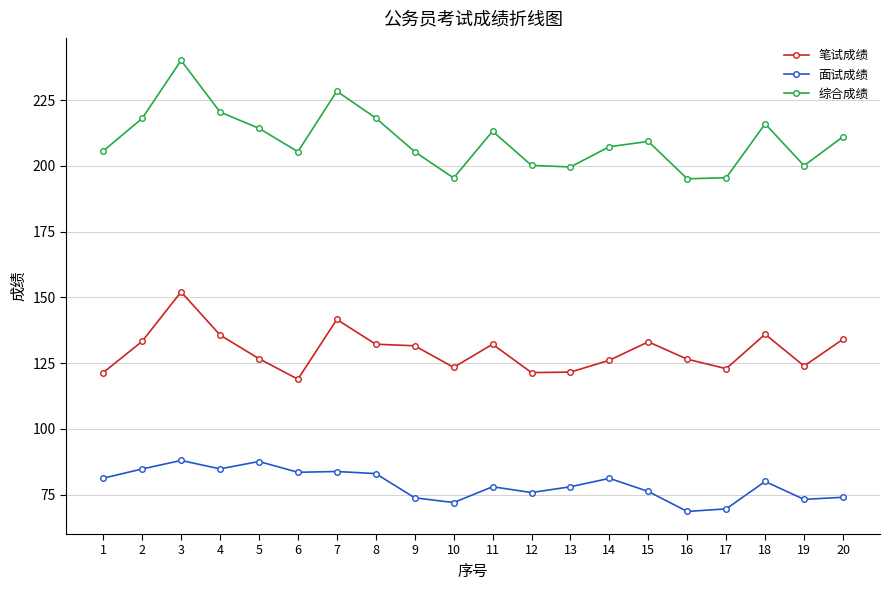

True or false: 面试成绩 has a value of 113.3 at 14.

False